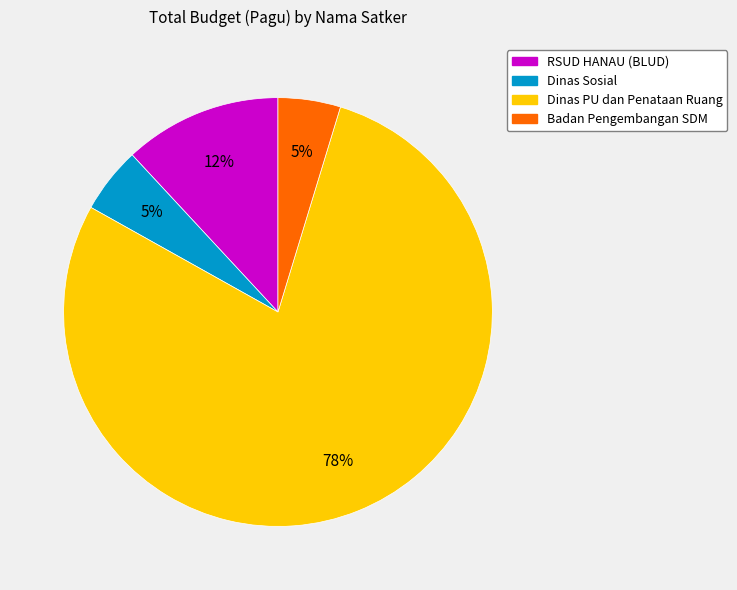

Is there any slice that represents more than half of the pie?

Yes